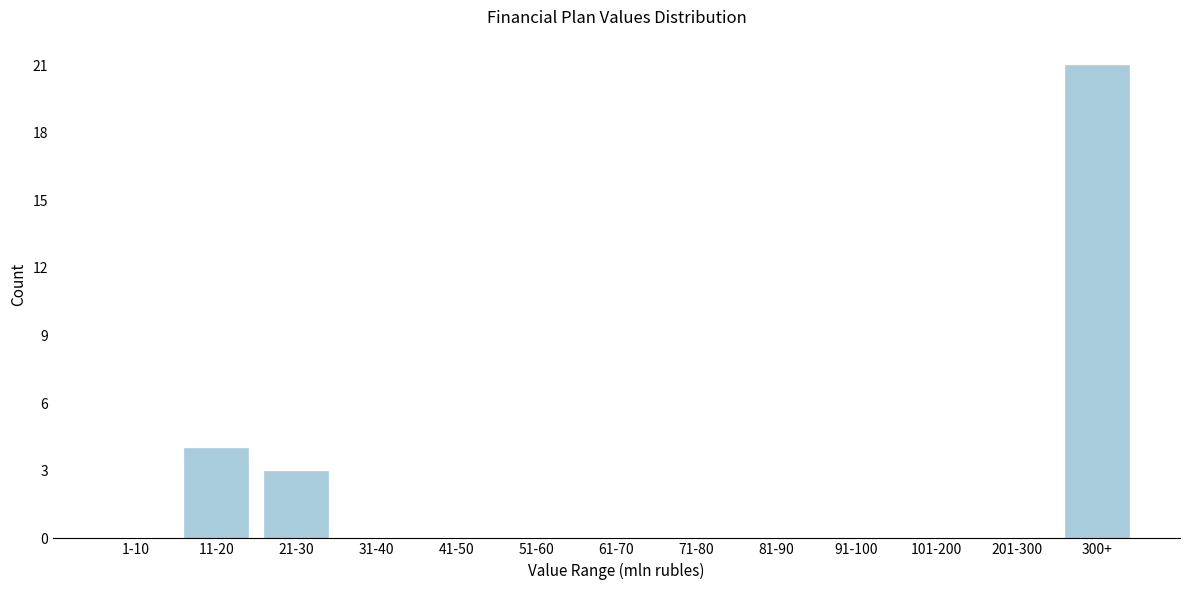

Reading right to left, extract all data points from this chart.

300+=21	201-300=0	101-200=0	91-100=0	81-90=0	71-80=0	61-70=0	51-60=0	41-50=0	31-40=0	21-30=3	11-20=4	1-10=0